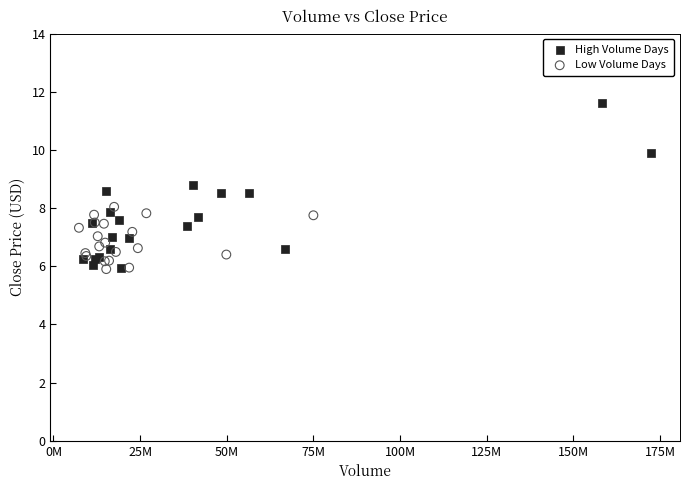

Which series contains the highest Y value?

High Volume Days